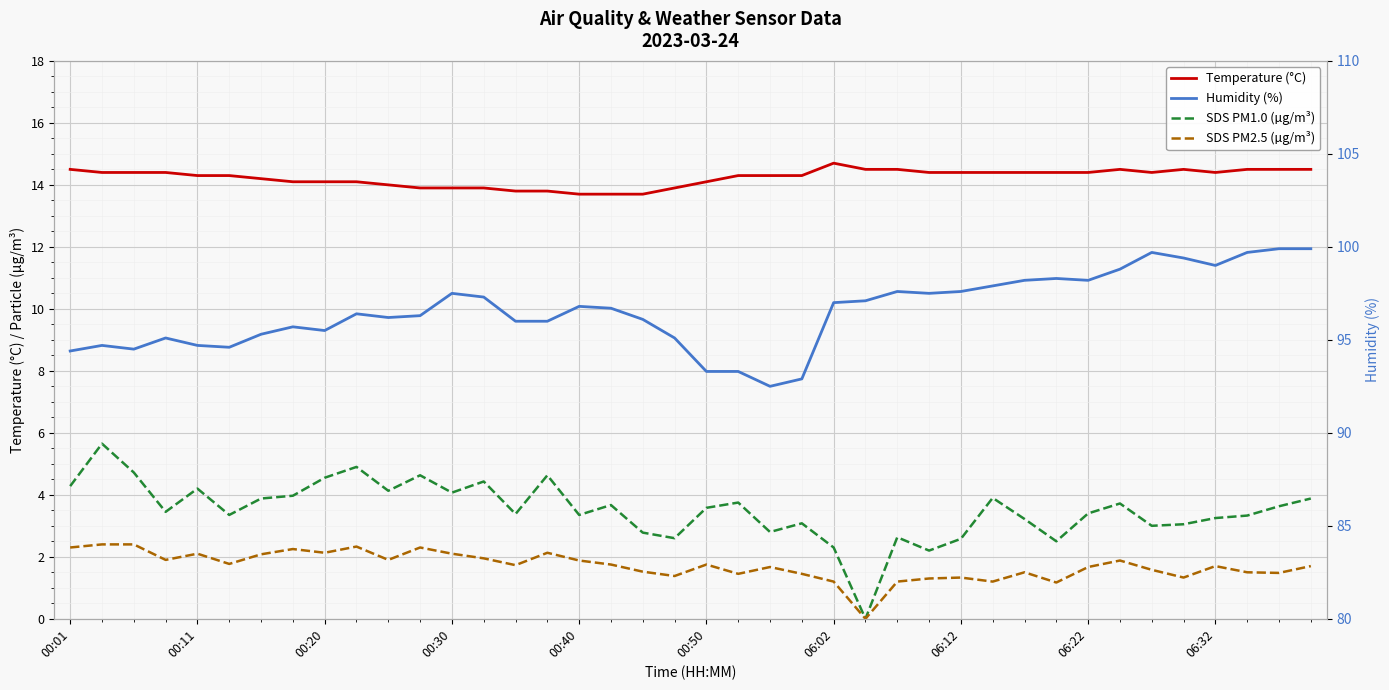

True or false: SDS PM2.5 (µg/m³) has a value of 0.6 at 00:11.

False